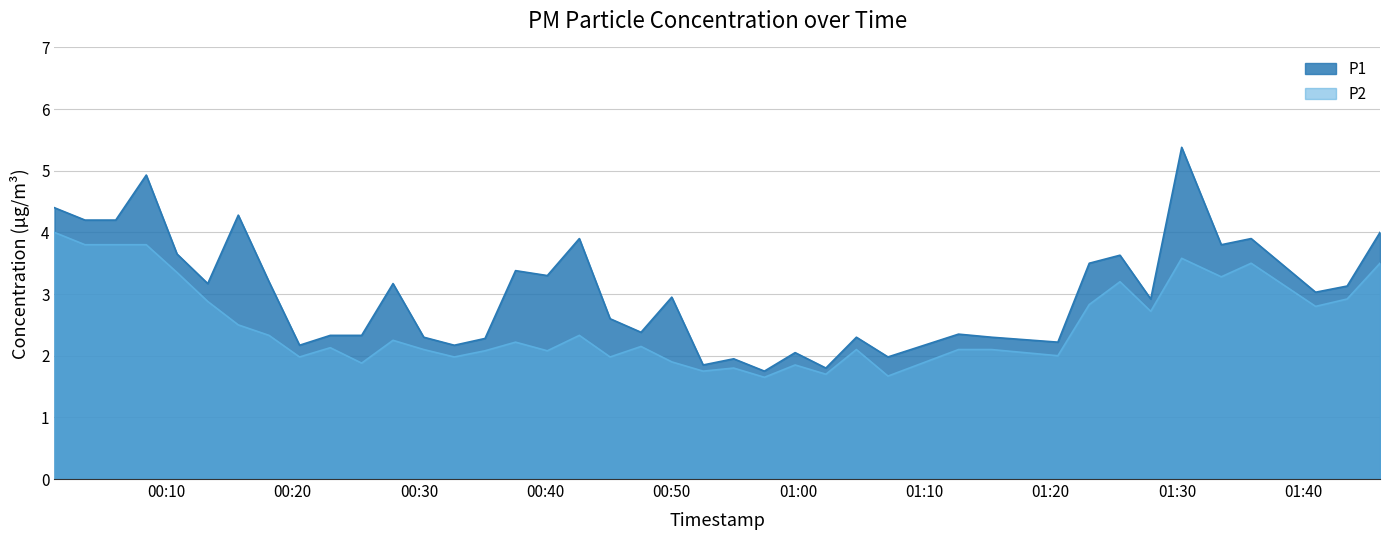

Which series has the largest total across all categories?

P1